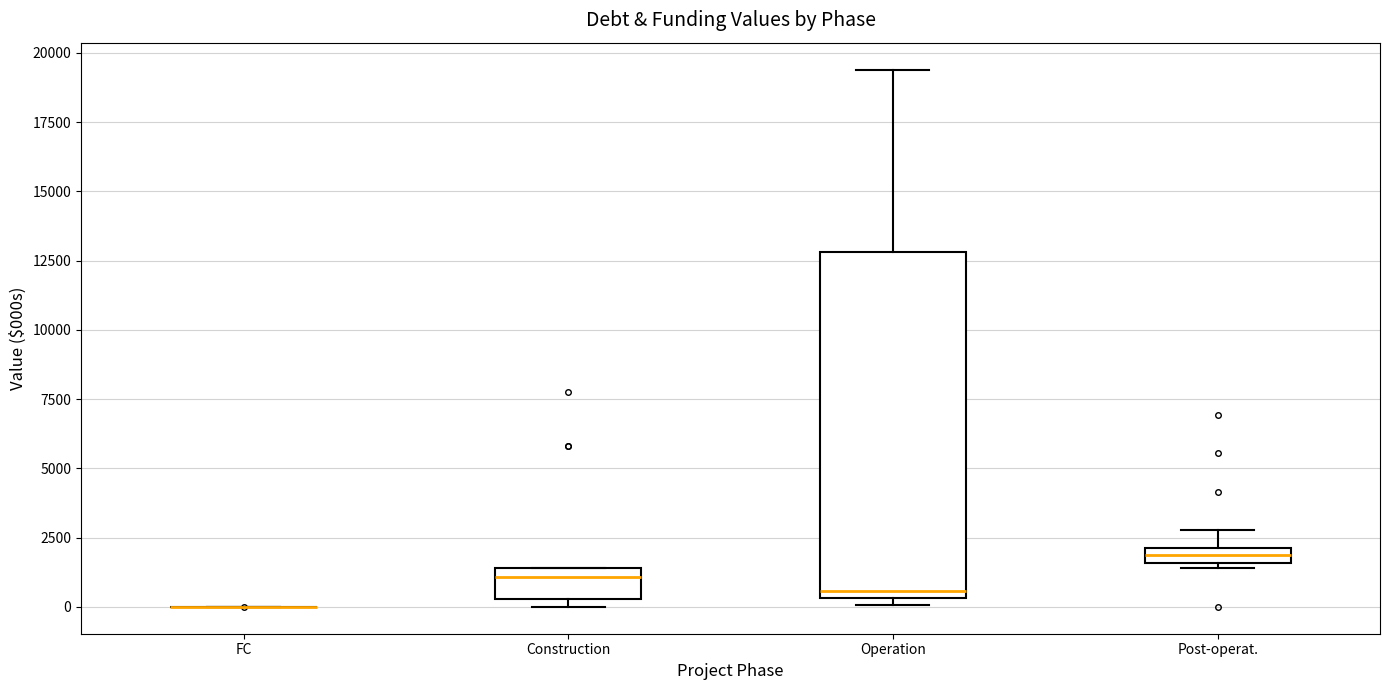

Which box is the tallest, from its lower edge to its upper edge?

Operation